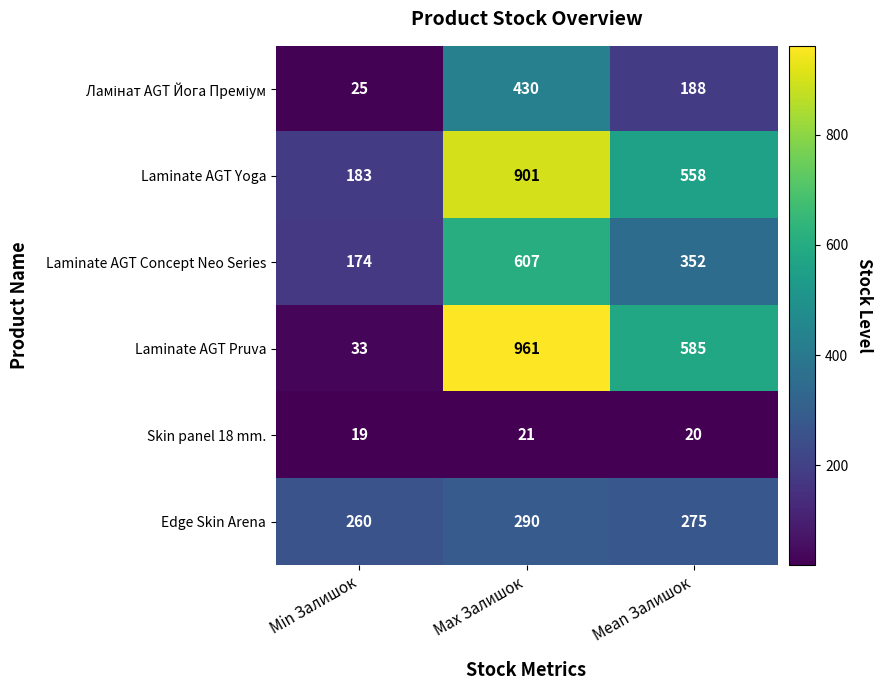

Where does the Skin panel 18 mm. series first go above 20?

Max Залишок